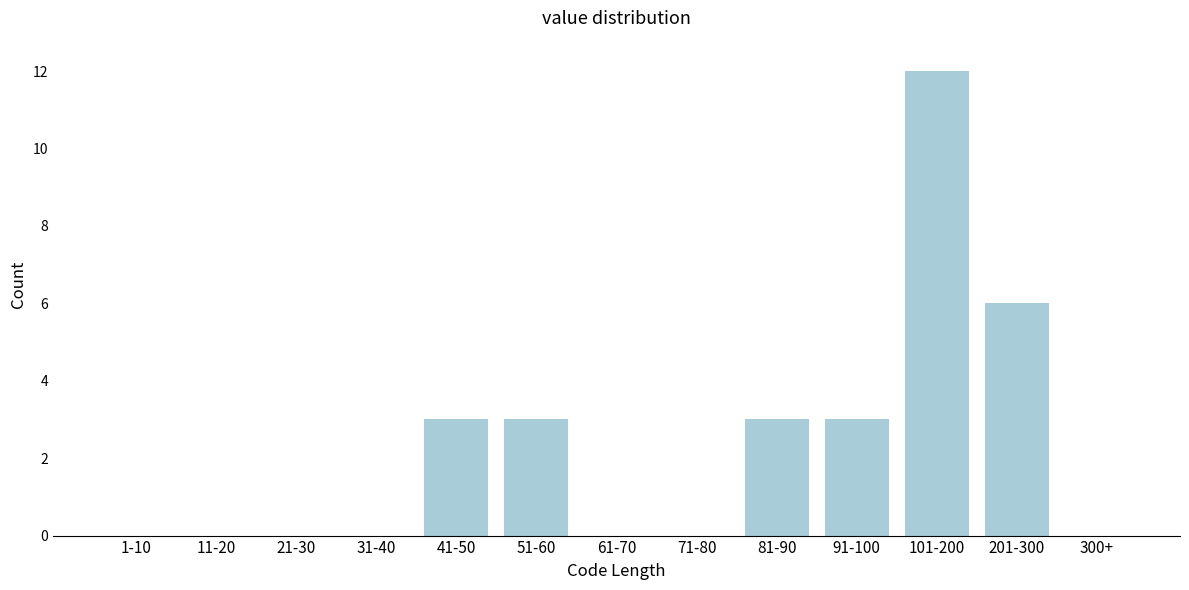

Reading left to right, transcribe all the data shown in this chart.

1-10=0	11-20=0	21-30=0	31-40=0	41-50=3	51-60=3	61-70=0	71-80=0	81-90=3	91-100=3	101-200=12	201-300=6	300+=0